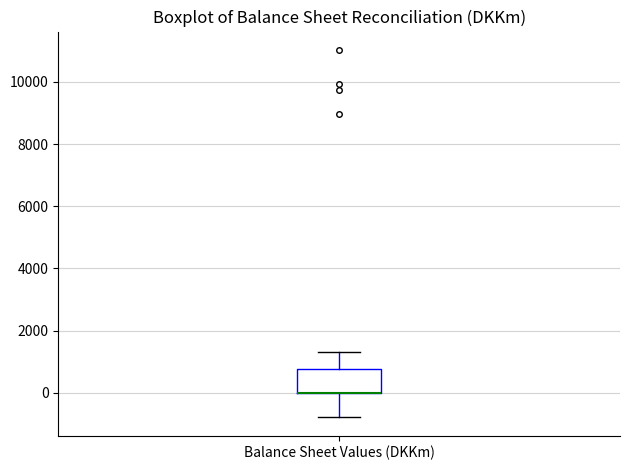

Where is the upper edge of the box for Balance Sheet Values (DKKm) on the y-axis? The values are not printed on the chart, so give them approximately, as read against the axis.

800